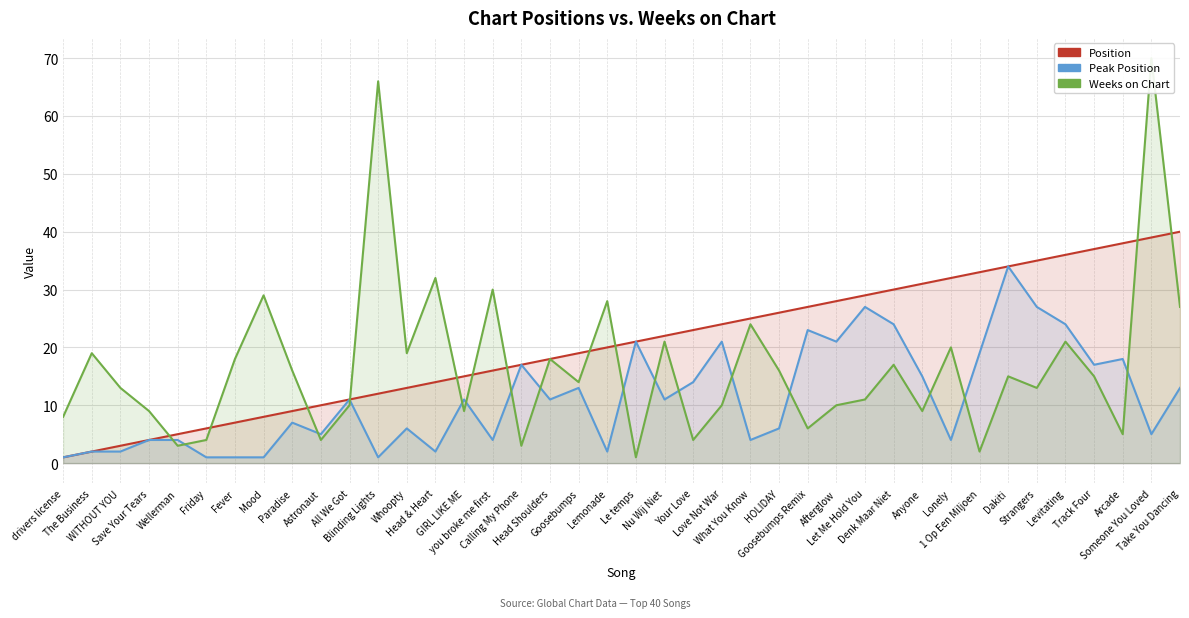

Between Blinding Lights and HOLIDAY, which series saw the biggest shift?

Weeks on Chart